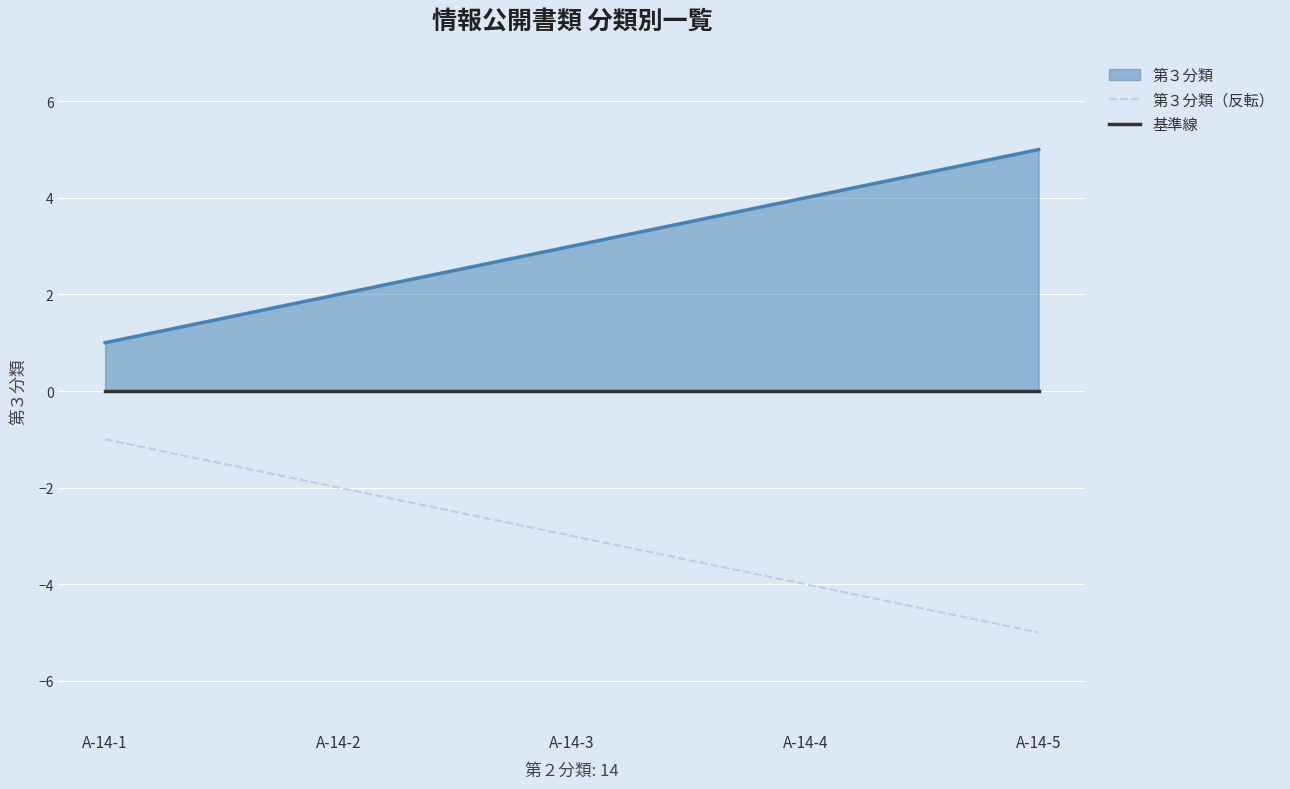

Rank the categories by 第３分類（反転） value from lowest to highest.

A-14-5, A-14-4, A-14-3, A-14-2, A-14-1